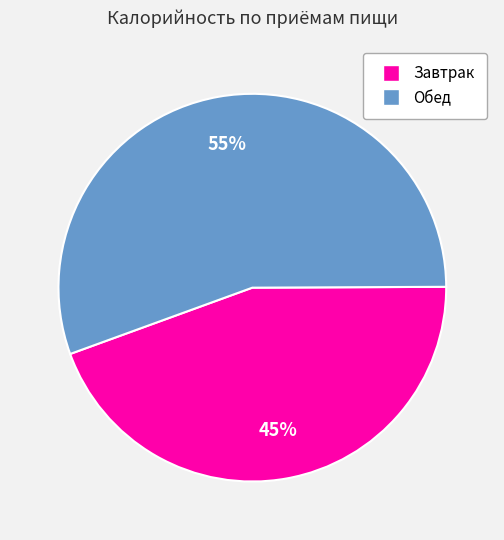

To the nearest percent, what is the combined percentage of Завтрак and Обед?

100%